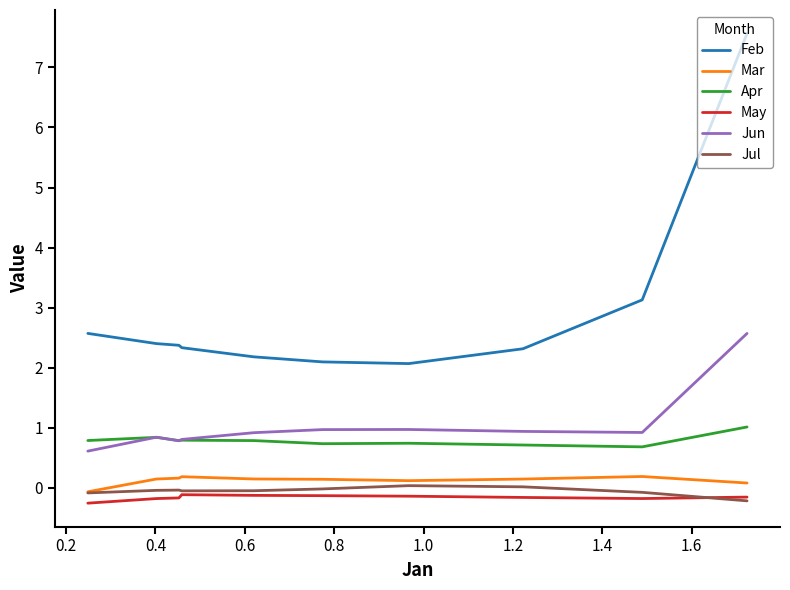

What is the sum of all Feb values?

29.0